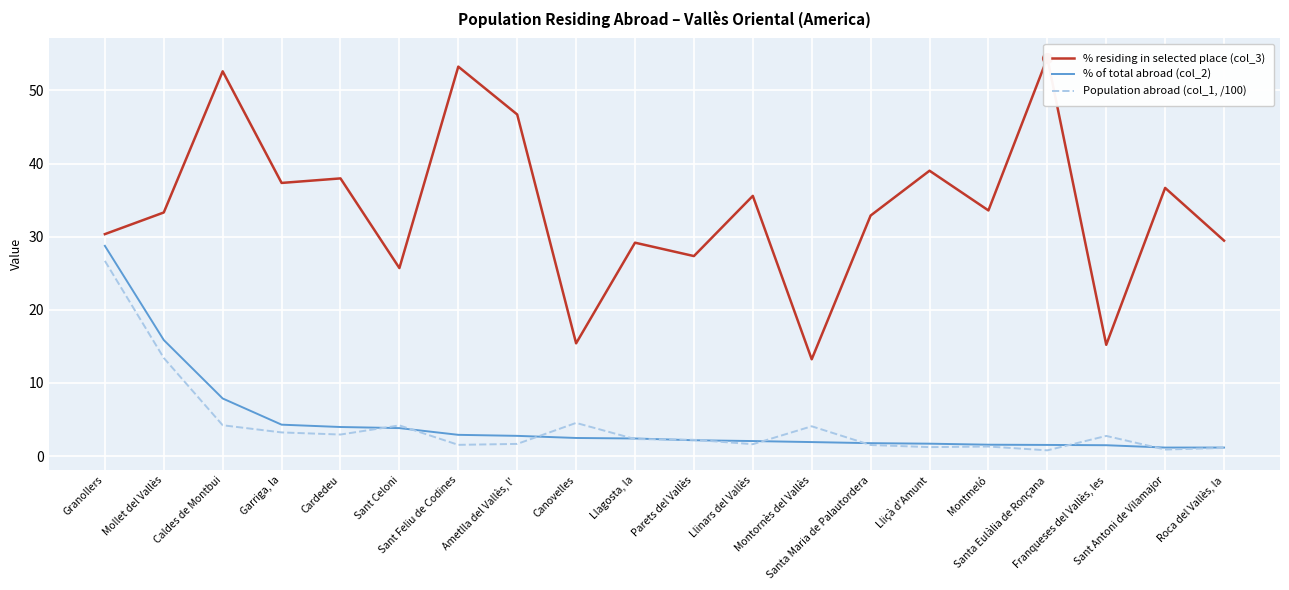

True or false: Population abroad (col_1, /100) has a value of 4.2 at Caldes de Montbui.

True